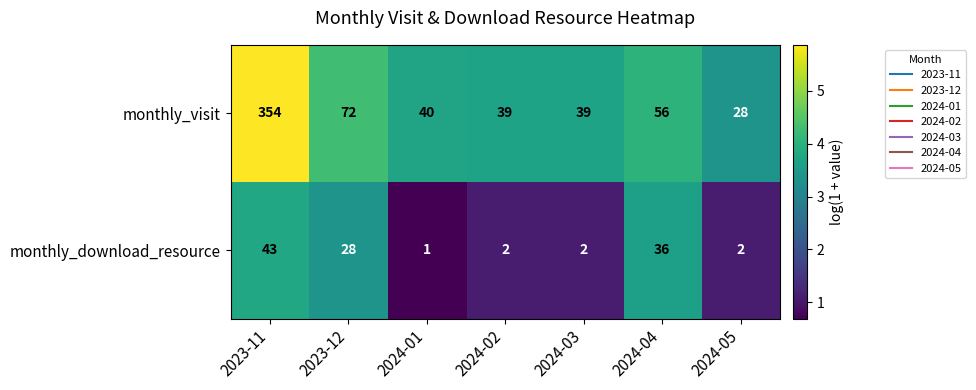

At how many categories does at least one series exceed 3?

7